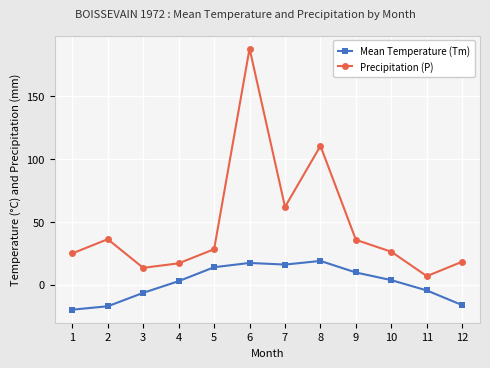

Does the chart have visible grid lines?

Yes